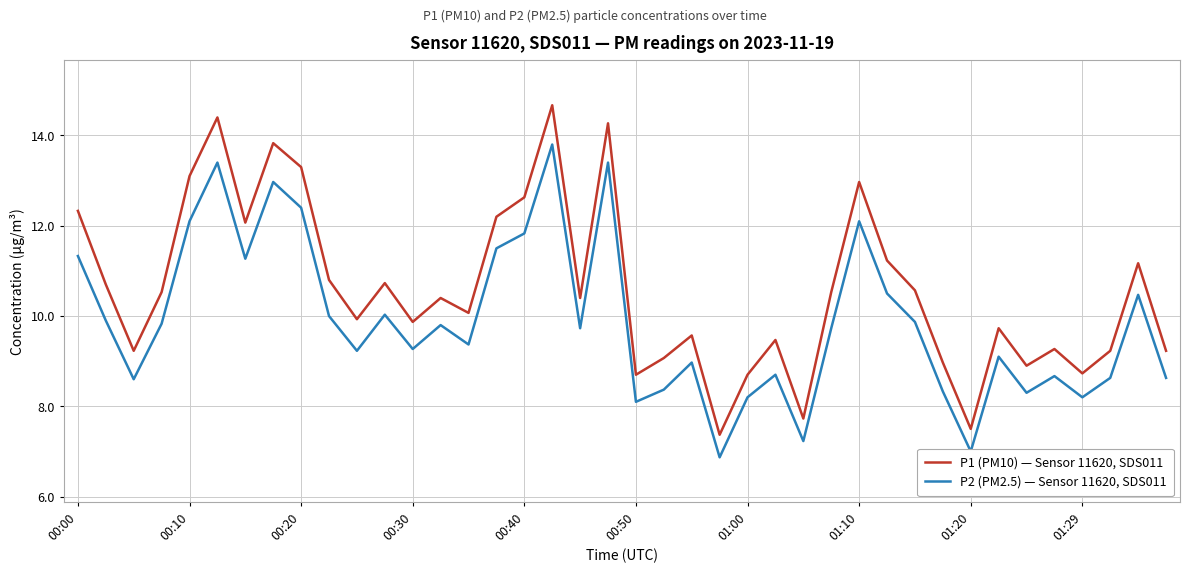

Rank the series by their average value, from highest to lowest.

P1 (PM10) — Sensor 11620, SDS011, P2 (PM2.5) — Sensor 11620, SDS011